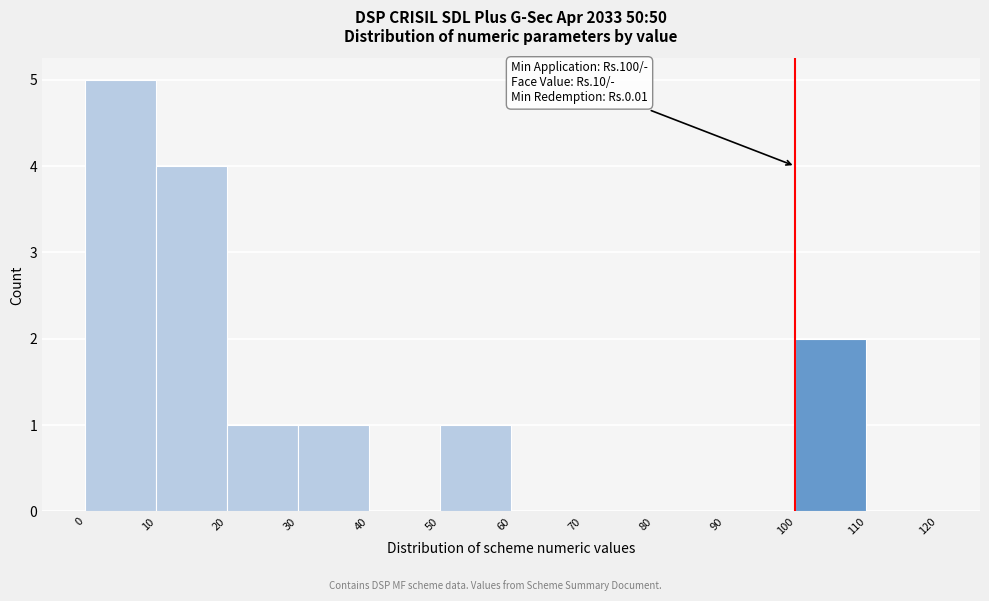

Which range on the x-axis has the tallest bar?

0 to 10